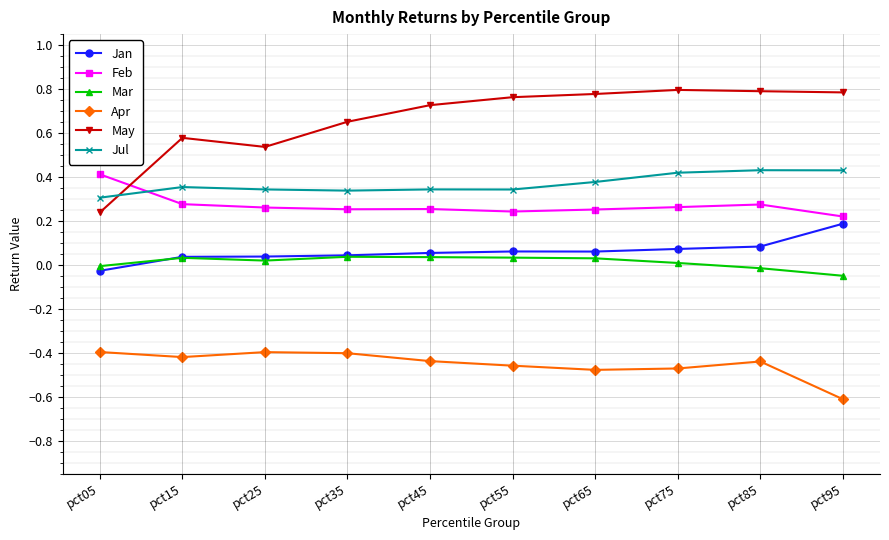

Which series has the widest spread of values?

May